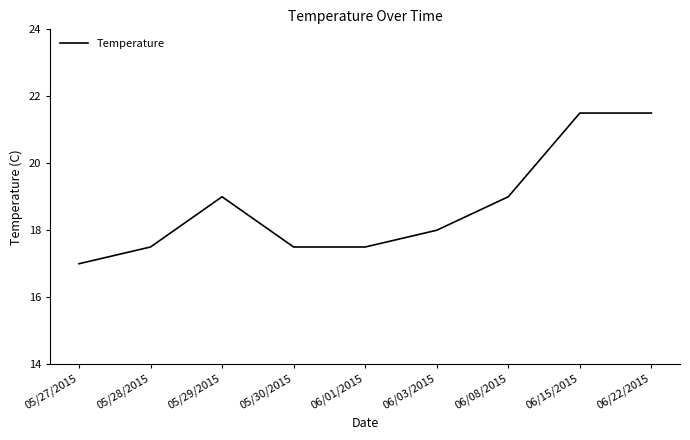

Count the number of categories in the chart.

9